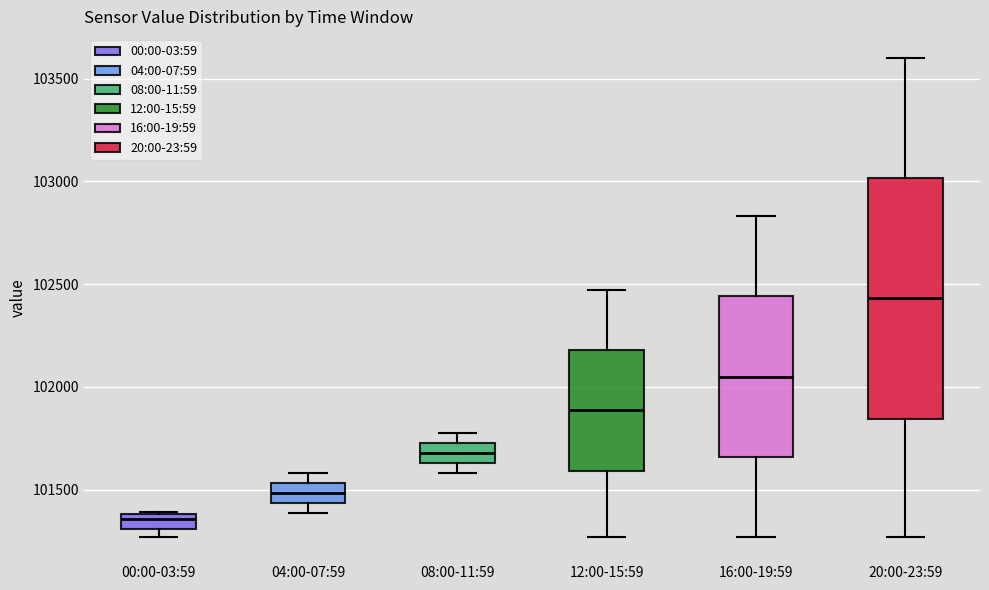

Comparing the boxes themselves (not the whiskers), which one is the tallest?

20:00-23:59